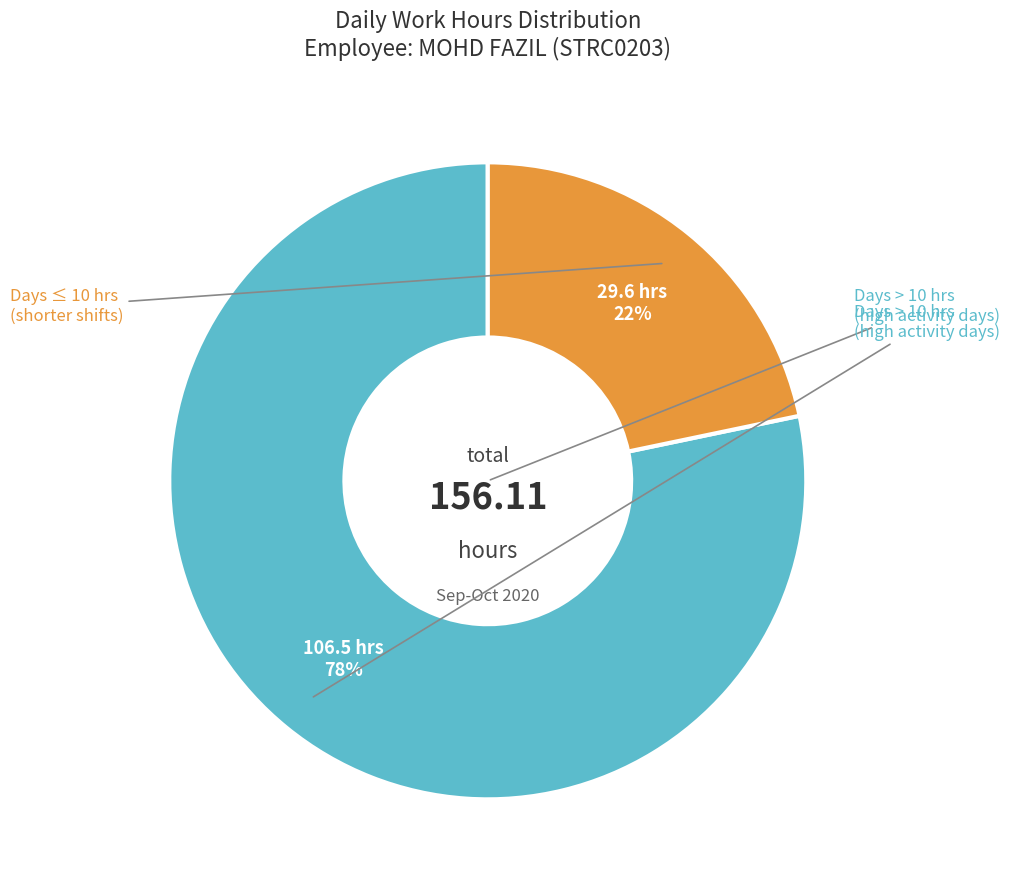

To the nearest percent, what is the average slice percentage?

50%